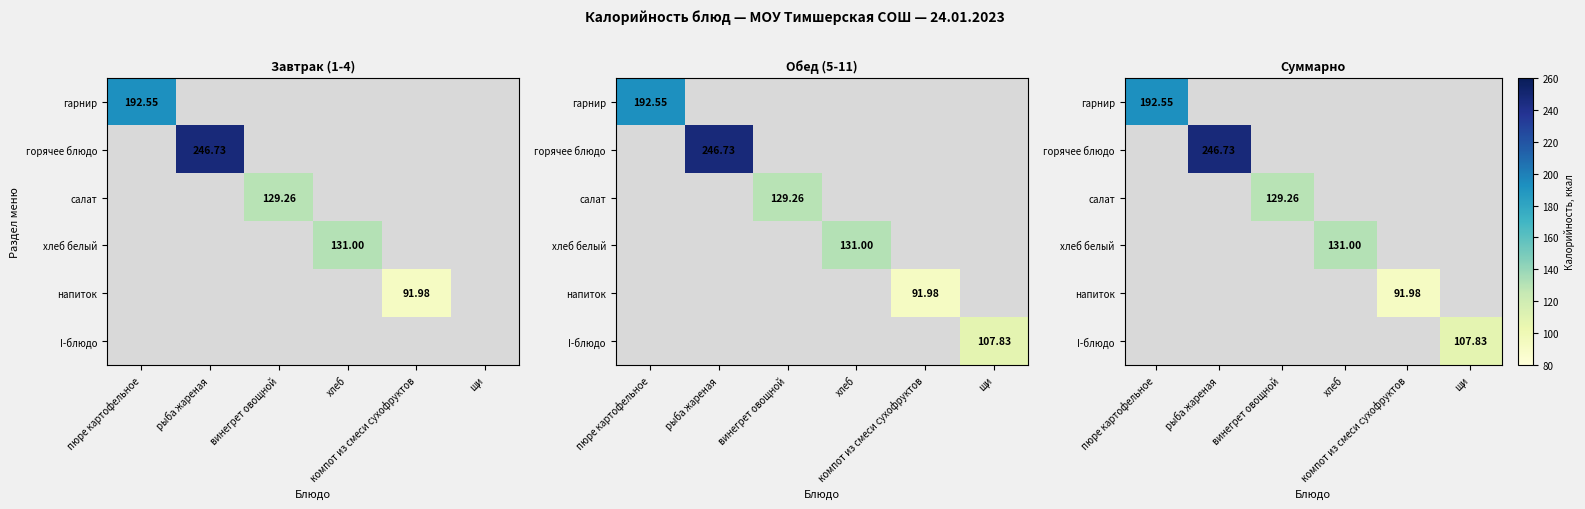

What is the maximum value shown in the chart?

246.7